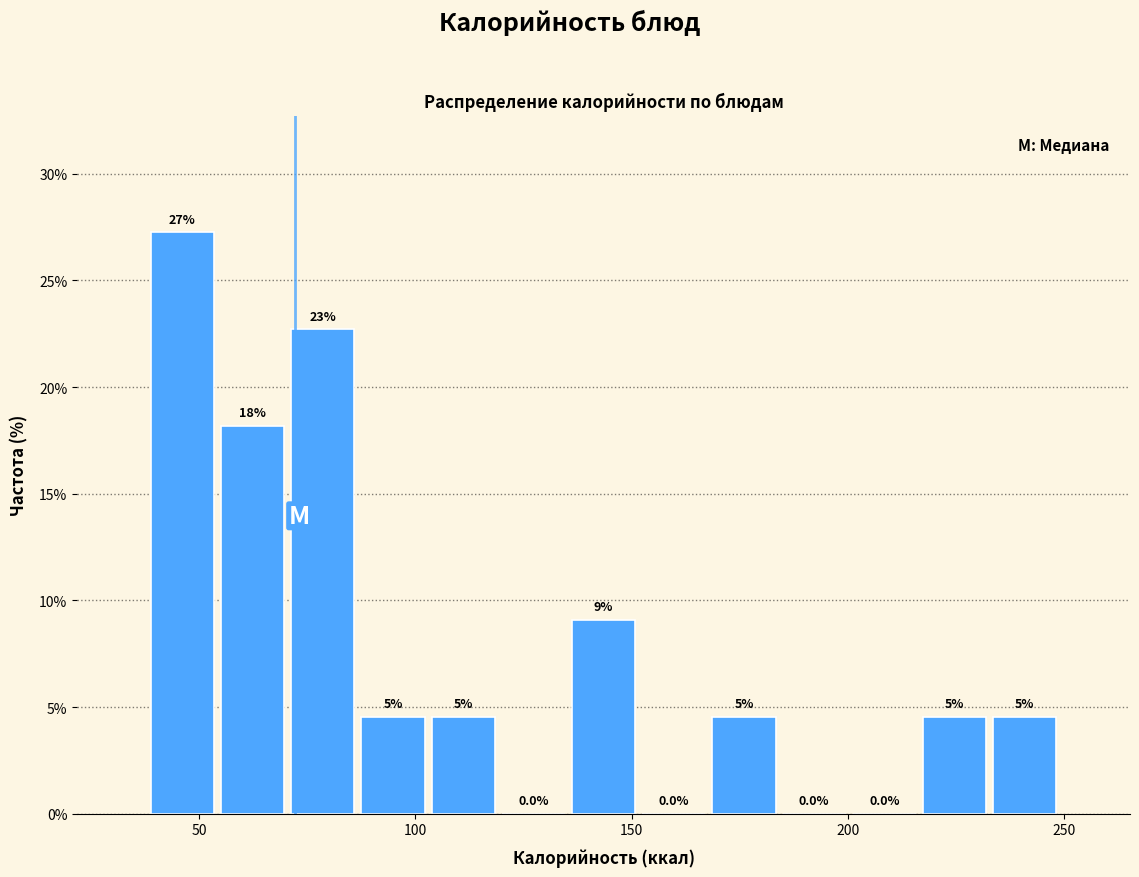

Around what value on the x-axis is the tallest bar? Give the approximate position of its centre, as read against the axis.

45